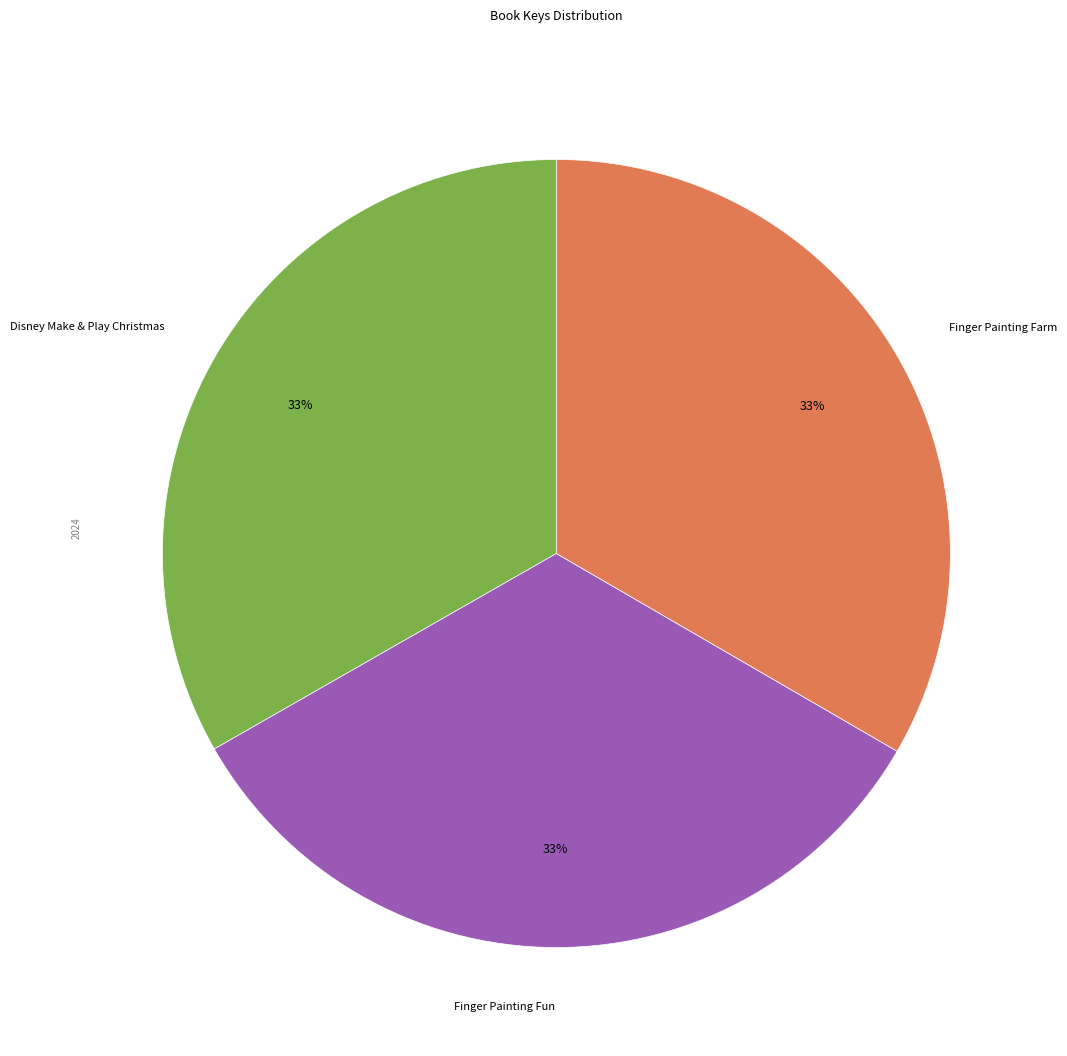

To the nearest percent, what portion does Finger Painting Fun represent?

33%